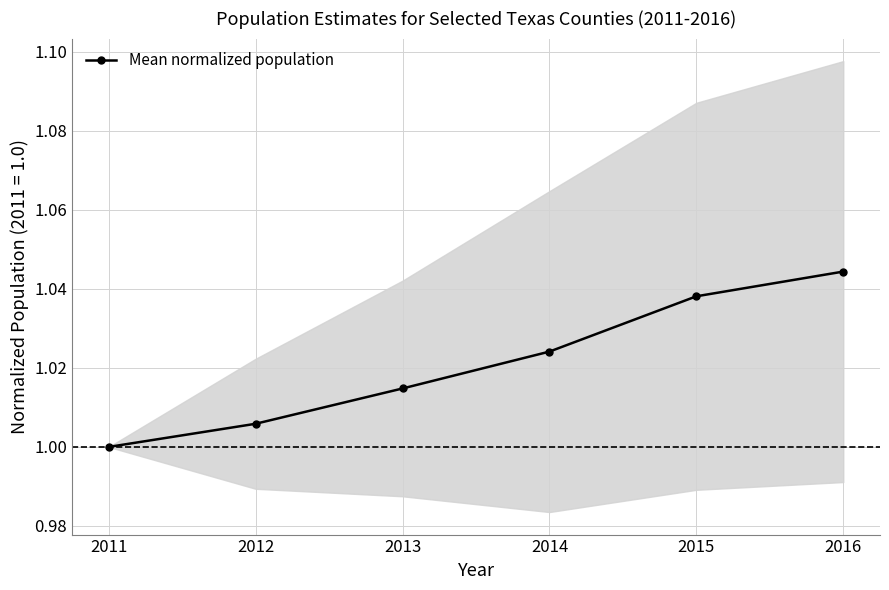

Rank the categories by value from highest to lowest.

2016, 2015, 2014, 2013, 2012, 2011